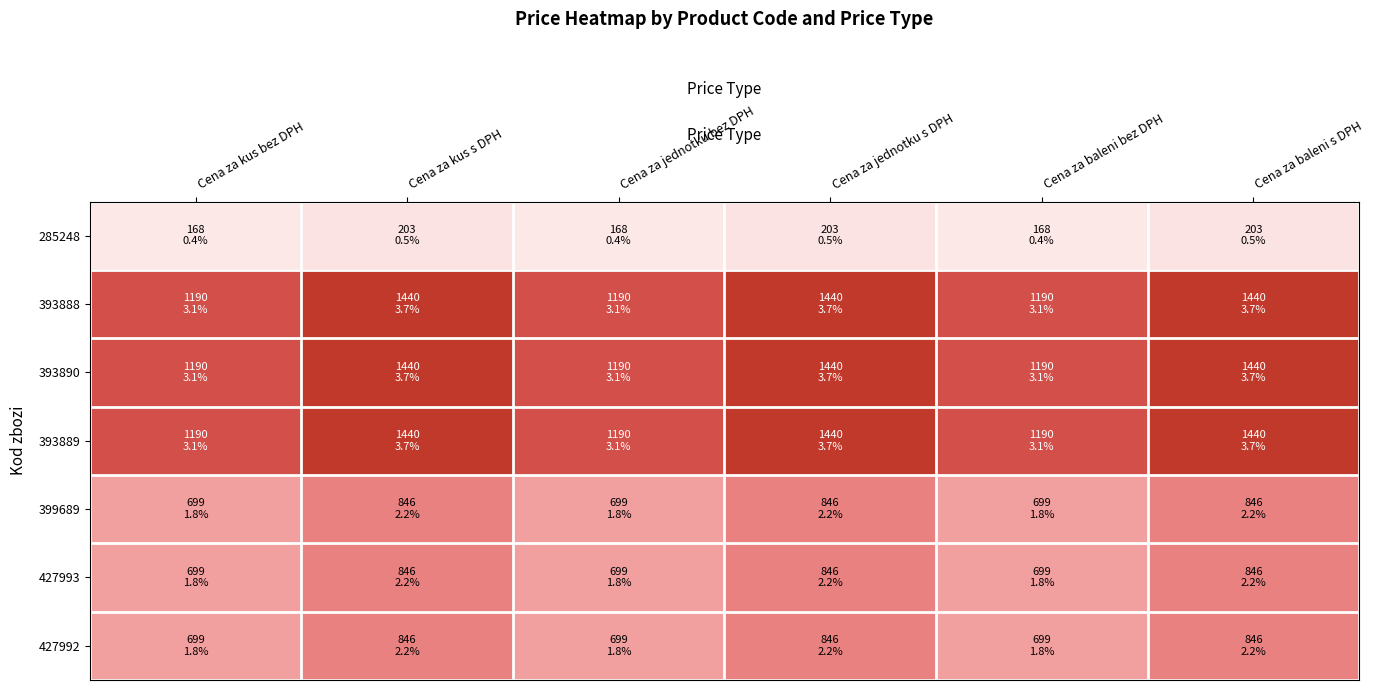

Rank the series at Cena za kus bez DPH from lowest to highest value.

285248, 399689, 427993, 427992, 393888, 393890, 393889